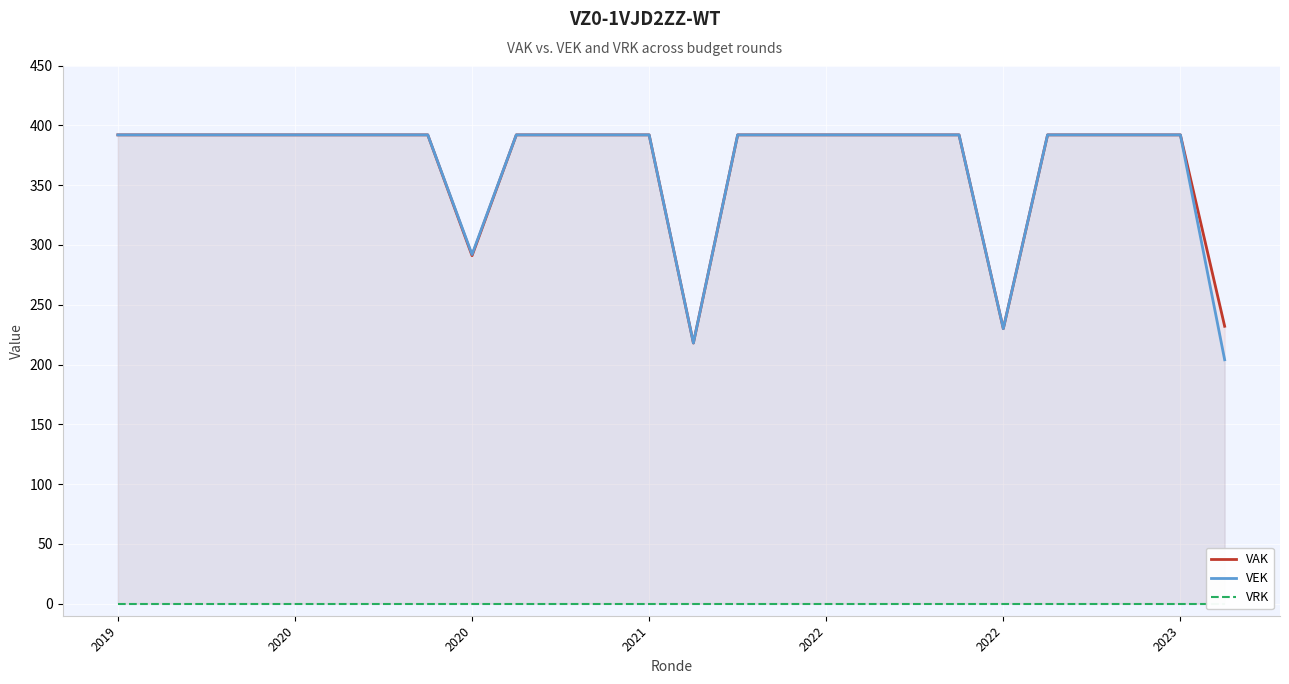

At which category does the chart reach its peak across all series?

2019